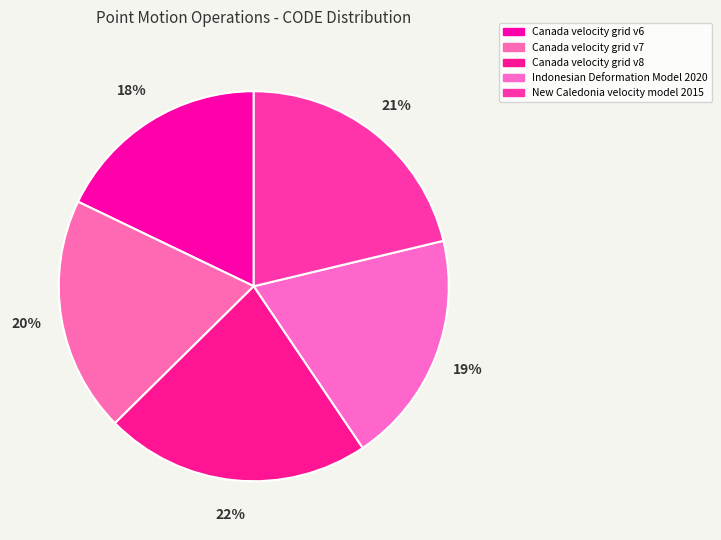

How many segments does this pie chart have?

5